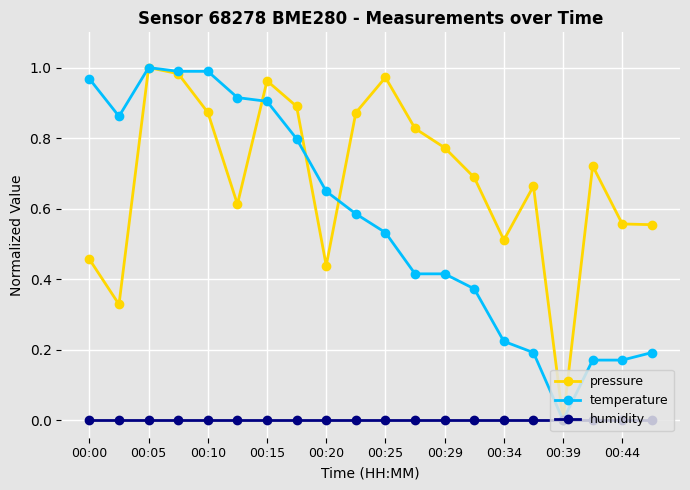

Which series has the largest total across all categories?

pressure